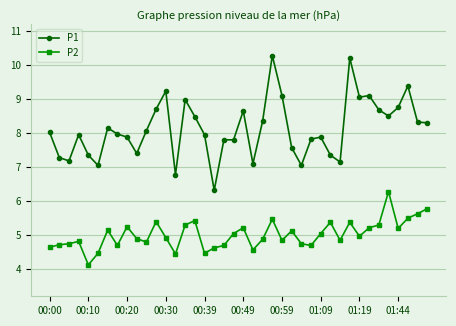

What is the highest value of the P2 series?

6.3